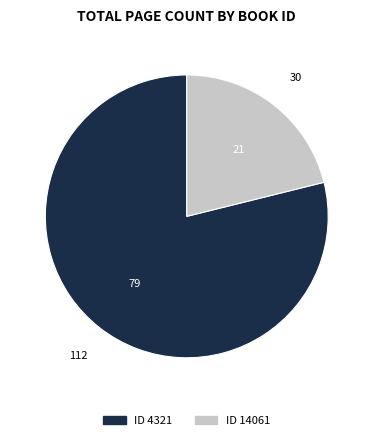

Is there any slice that represents more than half of the pie?

Yes